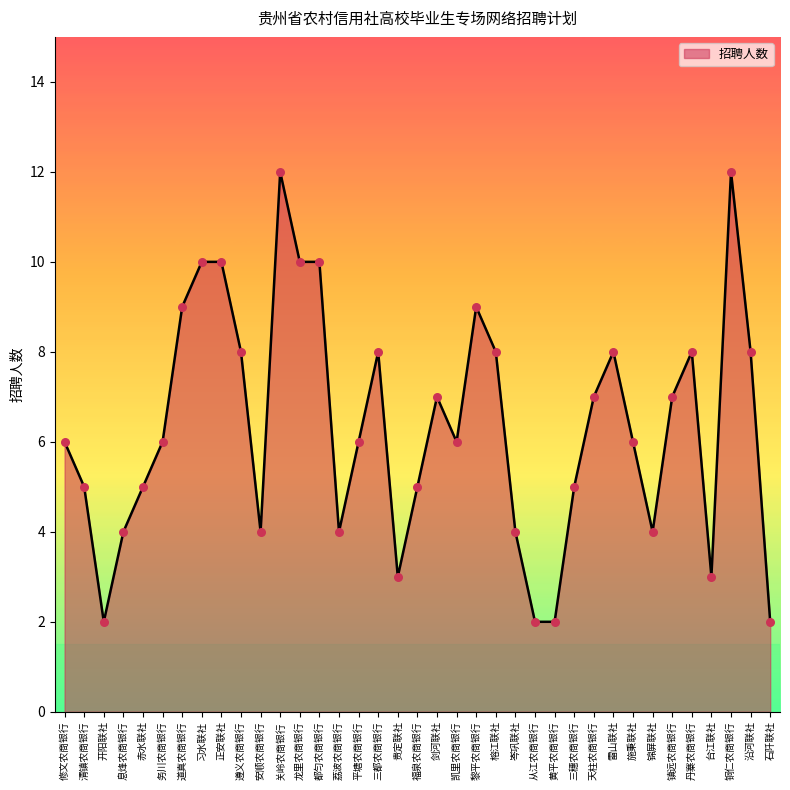

Approximately how many times larger is the value at 平塘农商银行 compared to 铜仁农商银行?

0.5